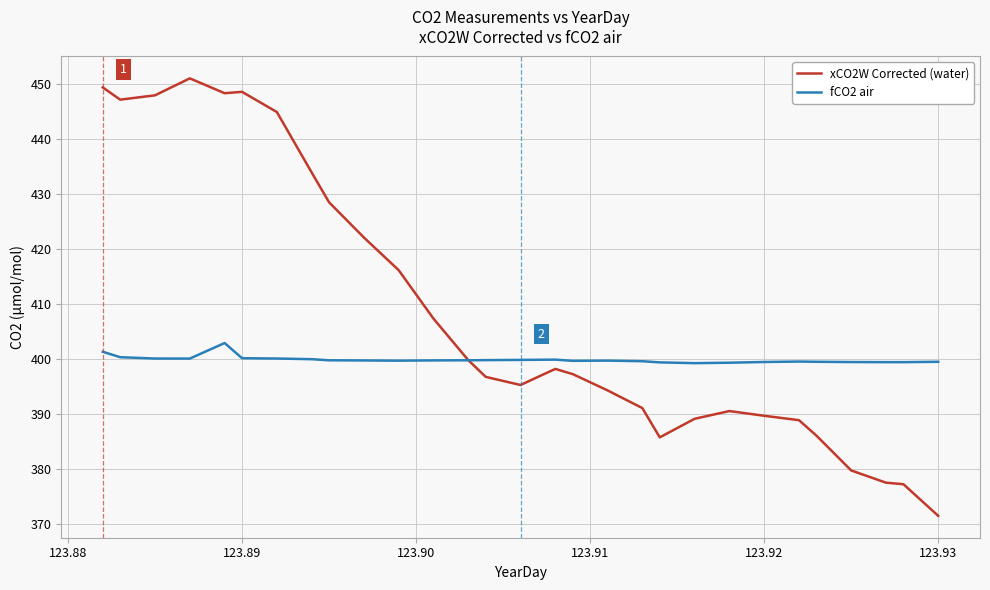

Does the chart display data point markers on the line(s)?

No